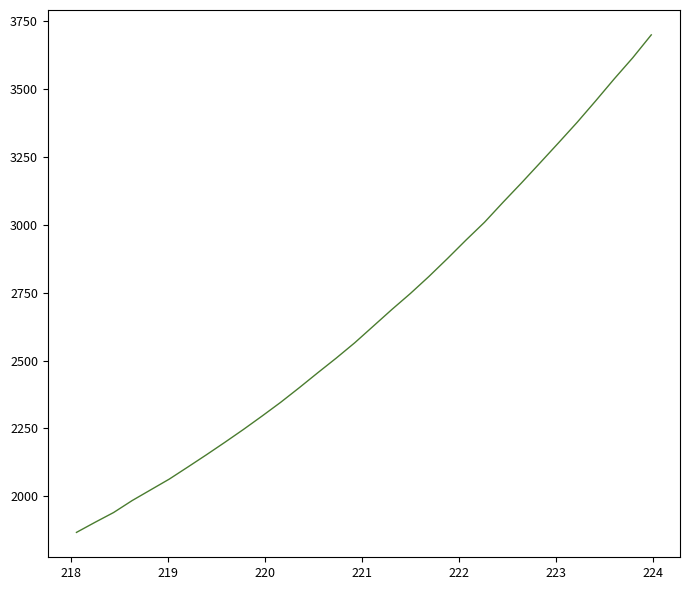

Does the chart have visible grid lines?

No